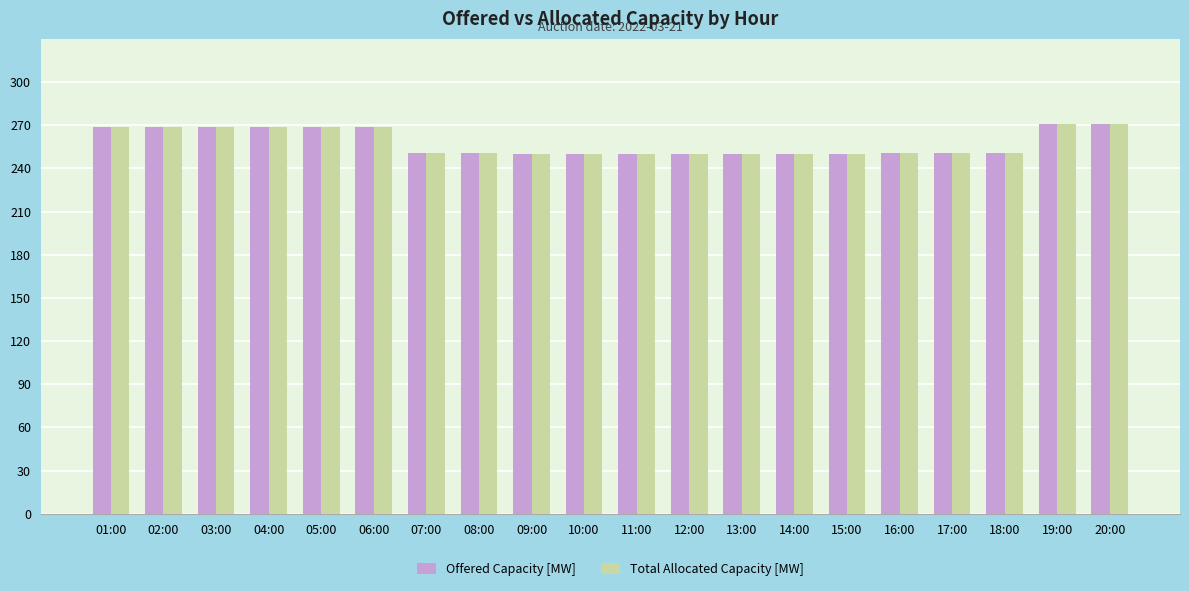

How many data points does each series have?

20